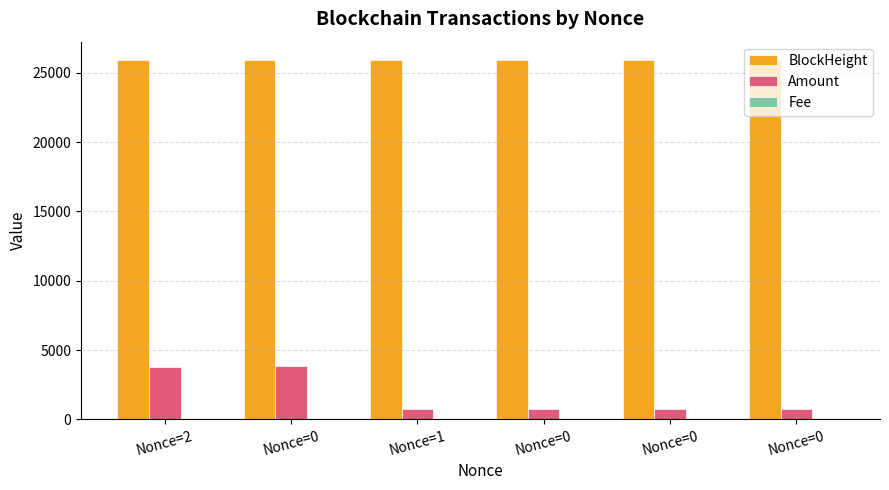

Rank the series by their maximum value, from lowest to highest.

Fee, Amount, BlockHeight